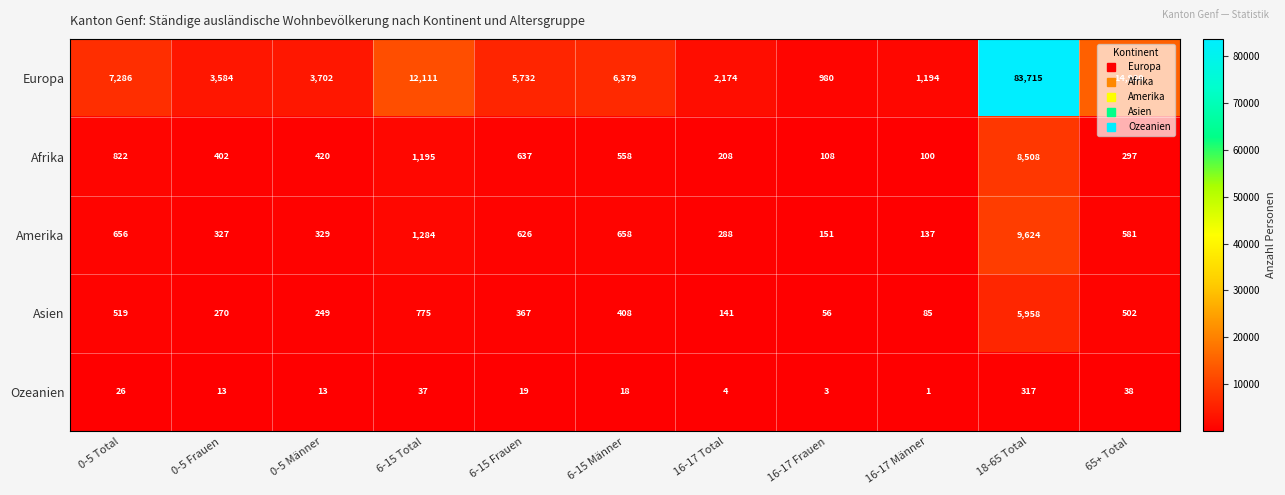

What is the sum of all Europa values?

141837